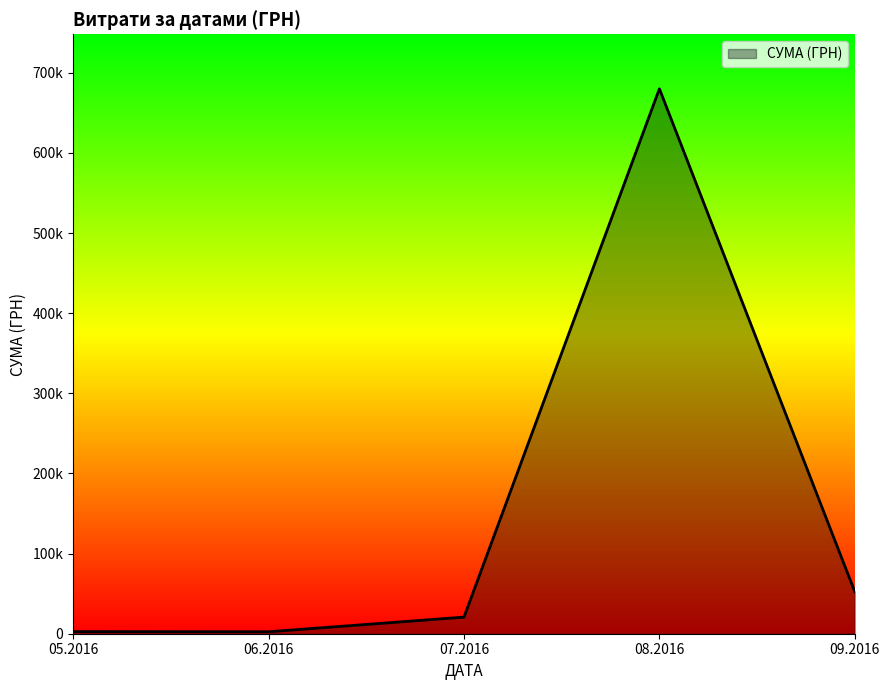

Is this an area chart (filled region under the line)?

Yes